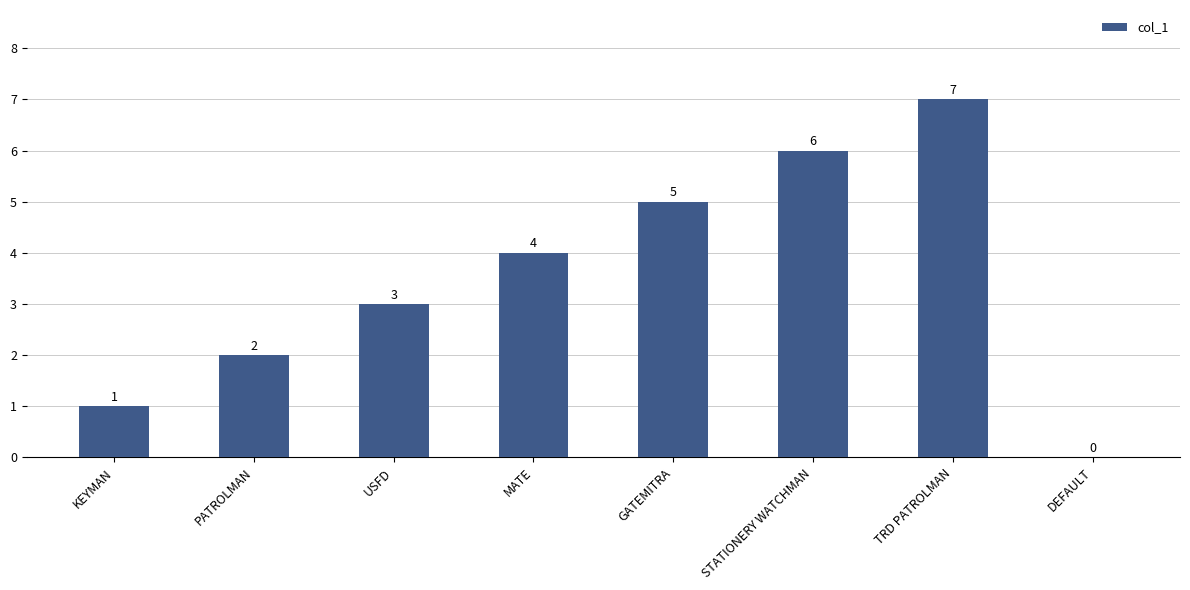

Which label corresponds to the largest value in the chart?

TRD PATROLMAN